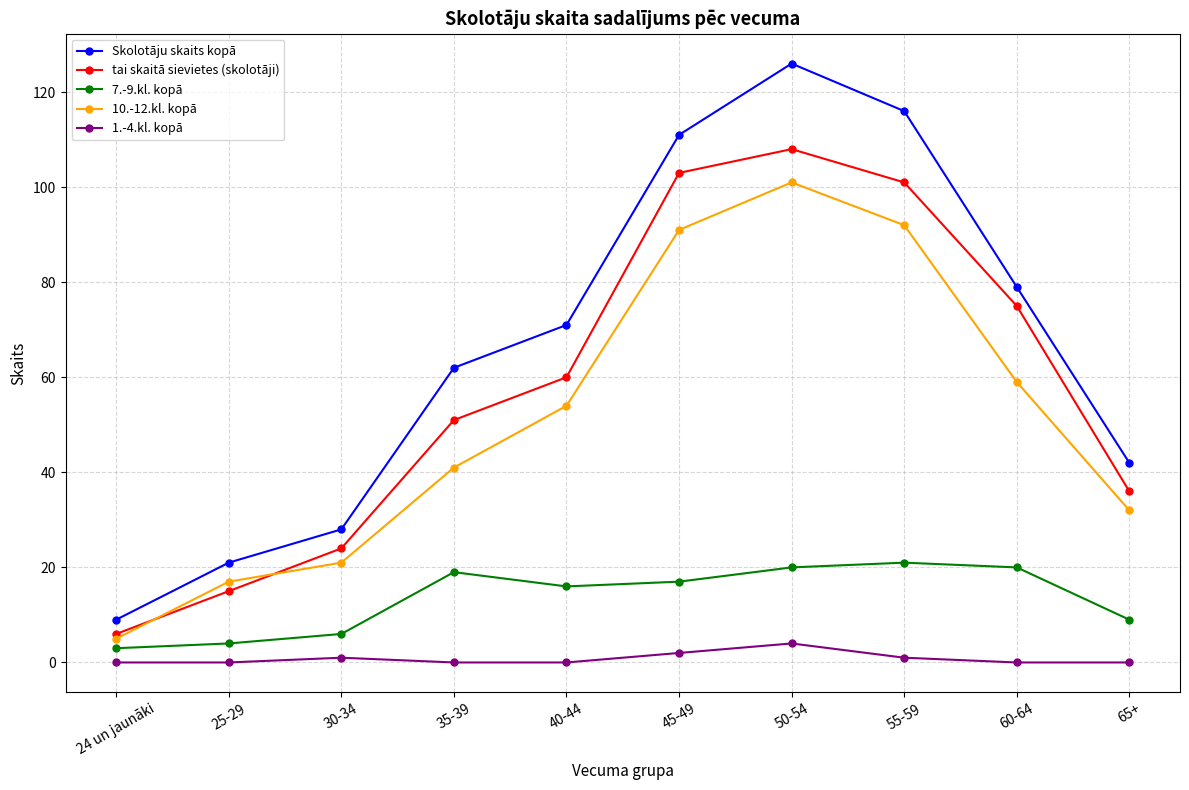

How many values in the tai skaitā sievietes (skolotāji) series are below 60?

5